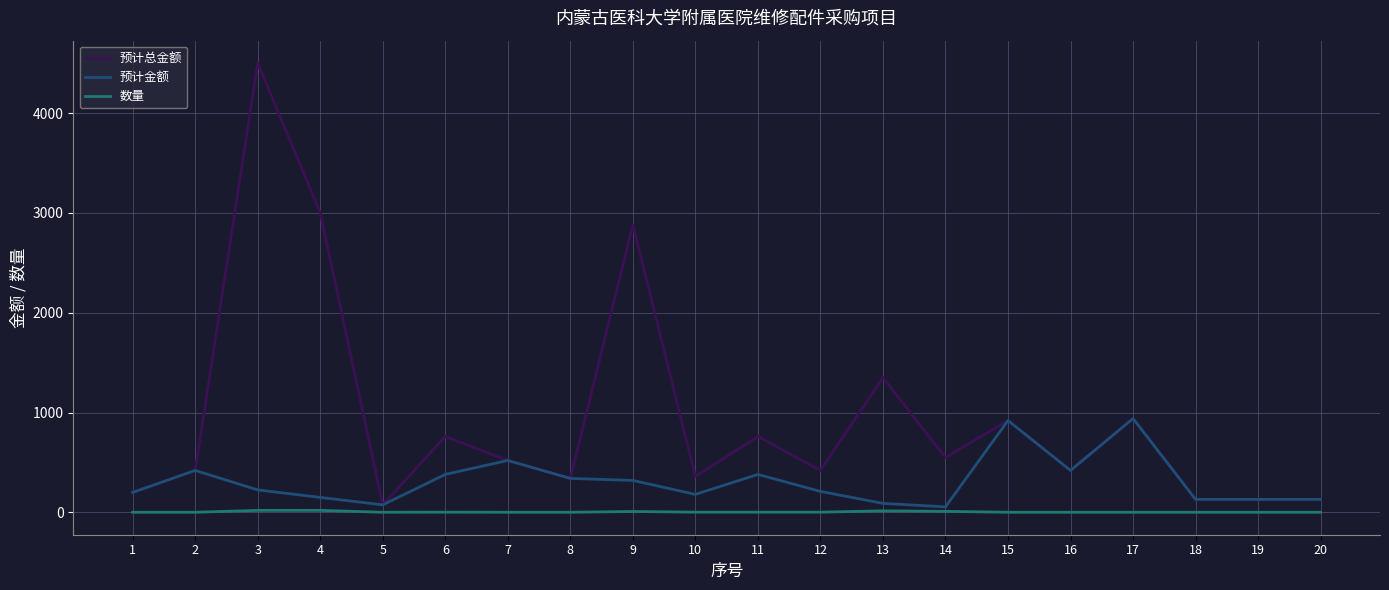

At how many categories does at least one series exceed 1196?

4